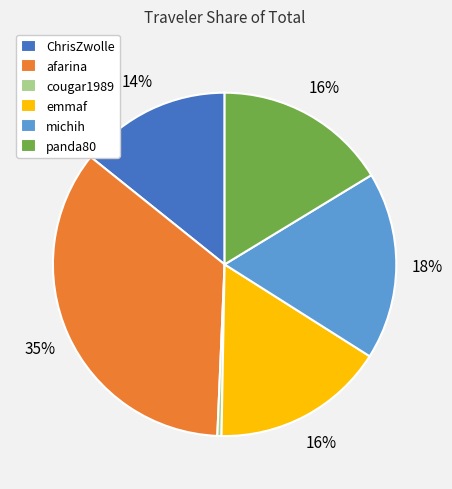

To the nearest percent, what is the difference between the largest and smallest slice percentages?

35%